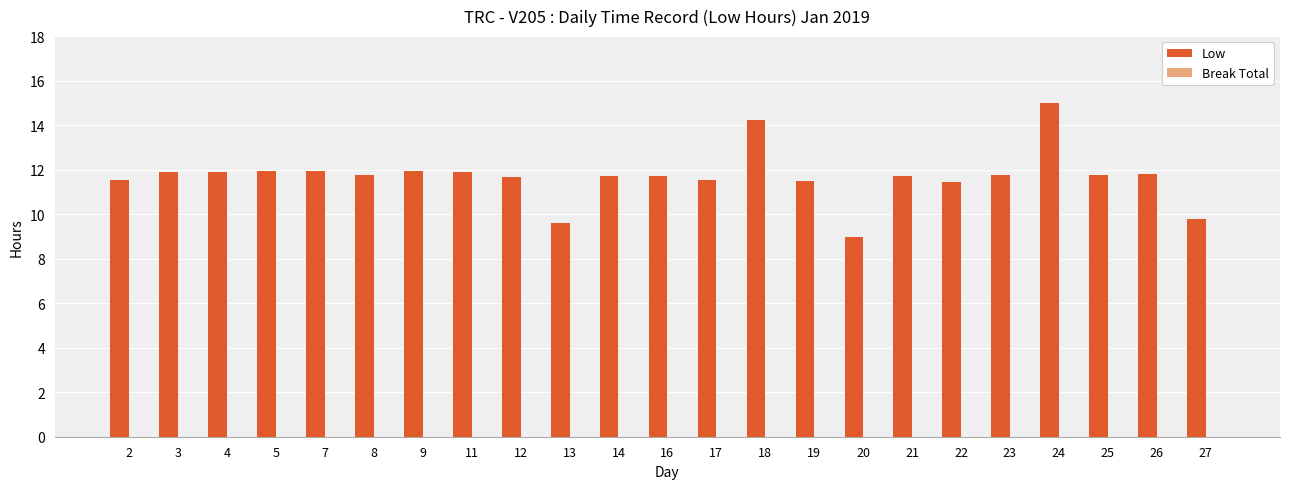

What is the sum of all values?

269.0